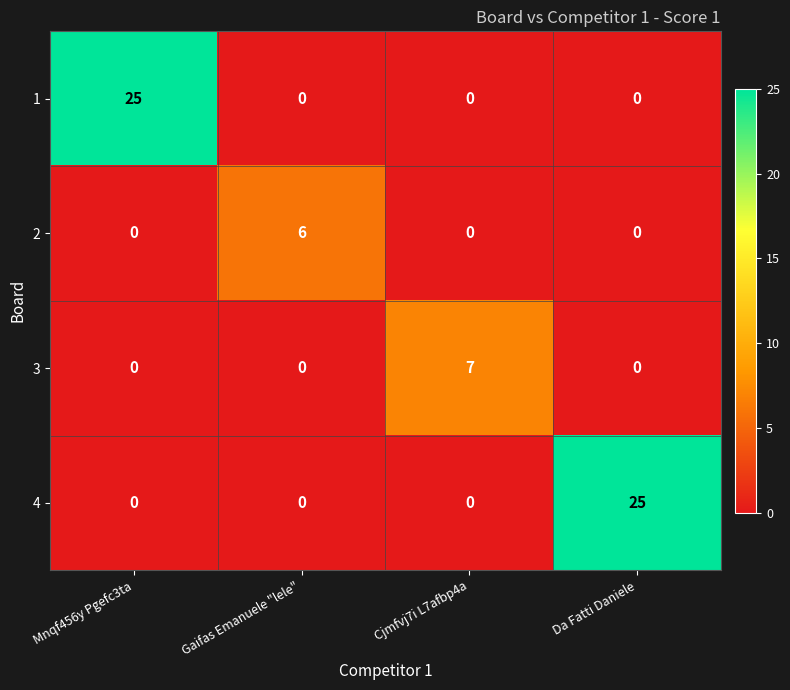

Count the 4 values in the range 0 to 25.

4